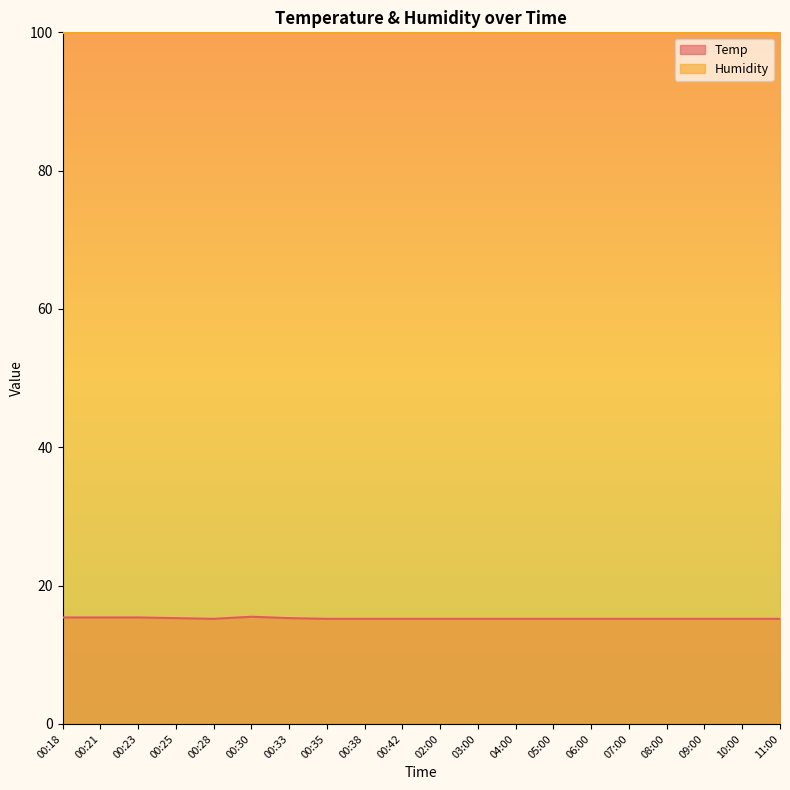

True or false: there are more than 0 points higher than both neighbors.

True